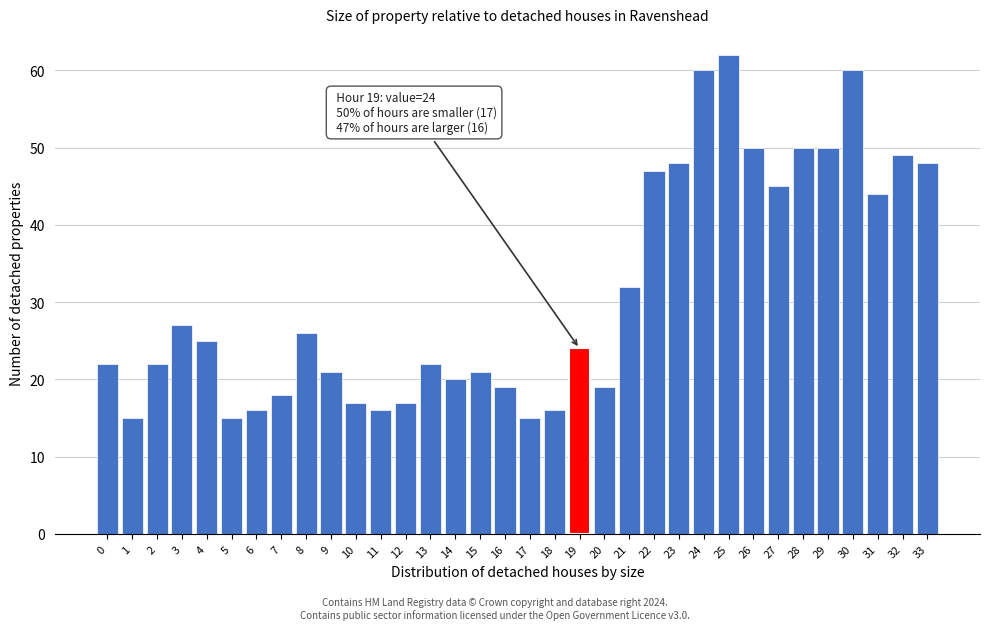

The value at 28 is 24. True or false?

False